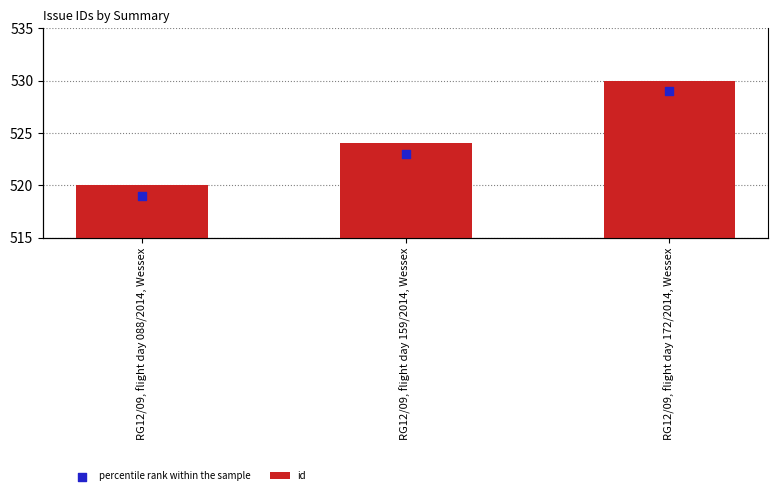

At which category is the sum across all series the highest?

RG12/09, flight day 172/2014, Wessex